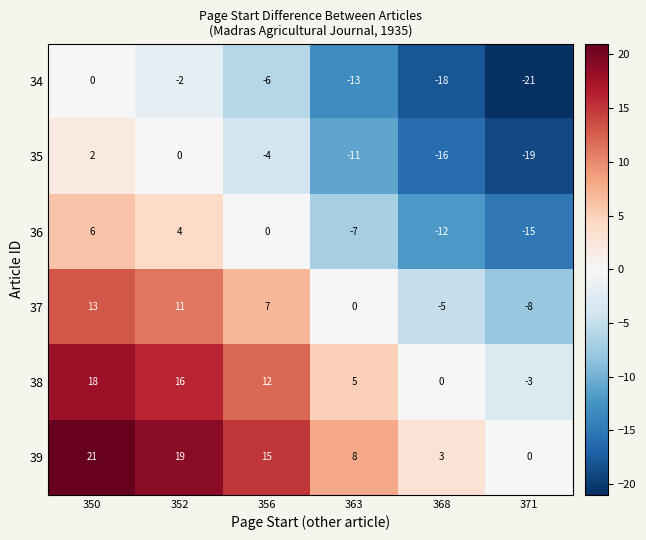

At which category is the sum across all series the highest?

350